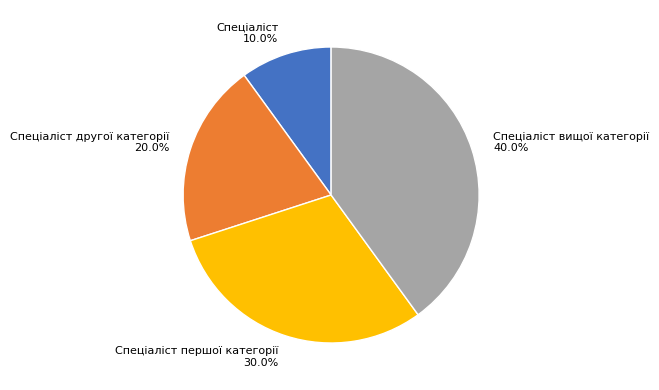

To the nearest percent, what percentage of the pie is Спеціаліст першої категорії?

30%